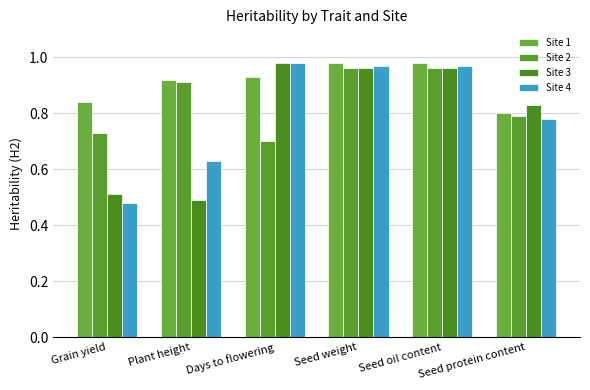

Reading left to right, extract all data points from this chart.

Site 1: Grain yield=0.8	Plant height=0.9	Days to flowering=0.9	Seed weight=1.0	Seed oil content=1.0	Seed protein content=0.8
Site 2: Grain yield=0.7	Plant height=0.9	Days to flowering=0.7	Seed weight=1.0	Seed oil content=1.0	Seed protein content=0.8
Site 3: Grain yield=0.5	Plant height=0.5	Days to flowering=1.0	Seed weight=1.0	Seed oil content=1.0	Seed protein content=0.8
Site 4: Grain yield=0.5	Plant height=0.6	Days to flowering=1.0	Seed weight=1.0	Seed oil content=1.0	Seed protein content=0.8